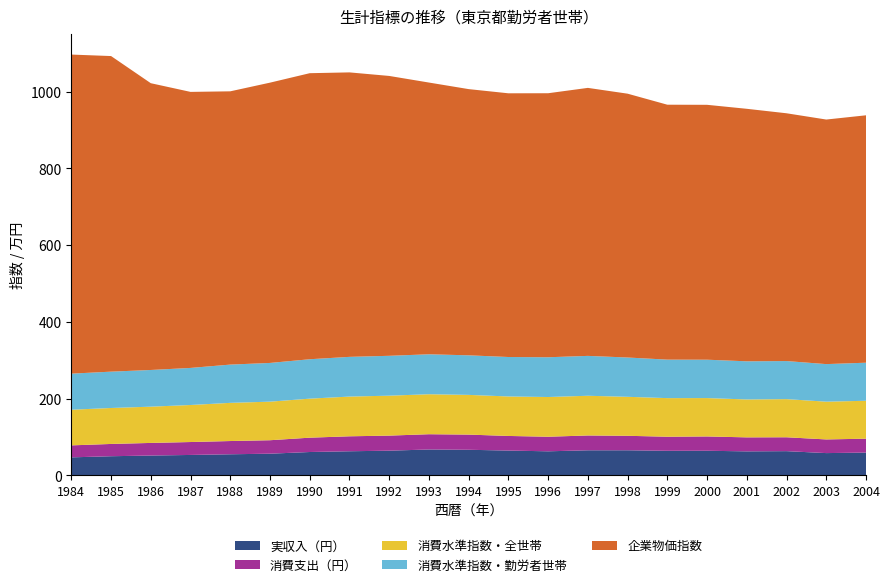

Reading left to right, list all the values displayed in this chart.

実収入（円）: 471885.0	501450.0	519227.0	534700.0	552315.0	567395.0	611320.0	630856.0	646147.0	677044.0	669665.0	648892.0	629627.0	655940.0	656646.0	642848.0	643946.0	628068.0	633711.0	583065.0	596372.0
消費支出（円）: 312338.0	319891.0	328660.0	336659.0	344943.0	350986.0	373462.0	389877.0	392114.0	397896.0	395193.0	380868.0	379877.0	386106.0	377118.0	366762.0	372835.0	364721.0	361608.0	355982.0	362122.0
消費水準指数・全世帯: 92.9	93.7	94.5	96.5	99.5	100.5	101.7	103.5	104.1	104.2	103.5	102.9	103.5	103.5	101.6	100.6	100.0	98.8	99.4	98.4	98.8
消費水準指数・勤労者世帯: 94.0	94.7	95.6	96.6	99.7	100.9	102.7	103.5	103.9	104.1	103.1	102.8	103.6	103.9	102.4	100.3	100.0	99.4	99.2	97.9	99.2
企業物価指数: 831.5	822.4	747.3	719.3	712.1	730.4	745.4	741.3	729.3	708.1	693.7	687.2	688.0	698.4	687.5	664.3	664.2	658.0	645.7	637.3	644.7